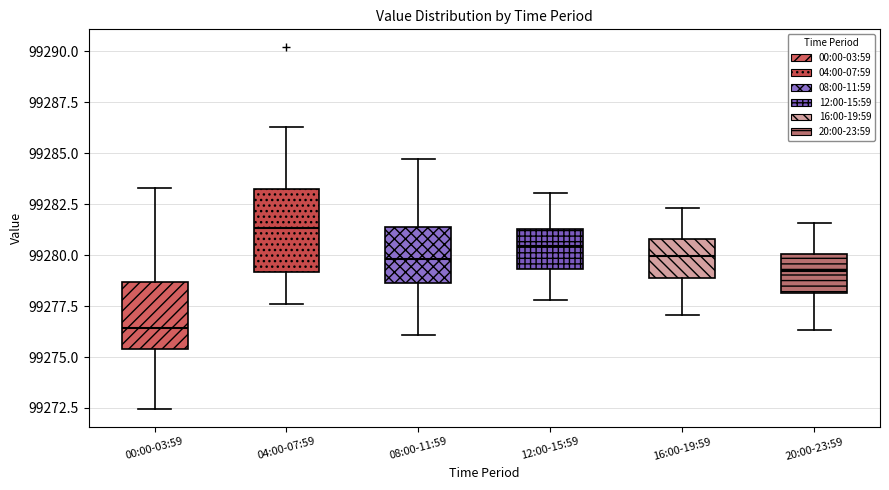

Which box's median line is the highest?

04:00-07:59